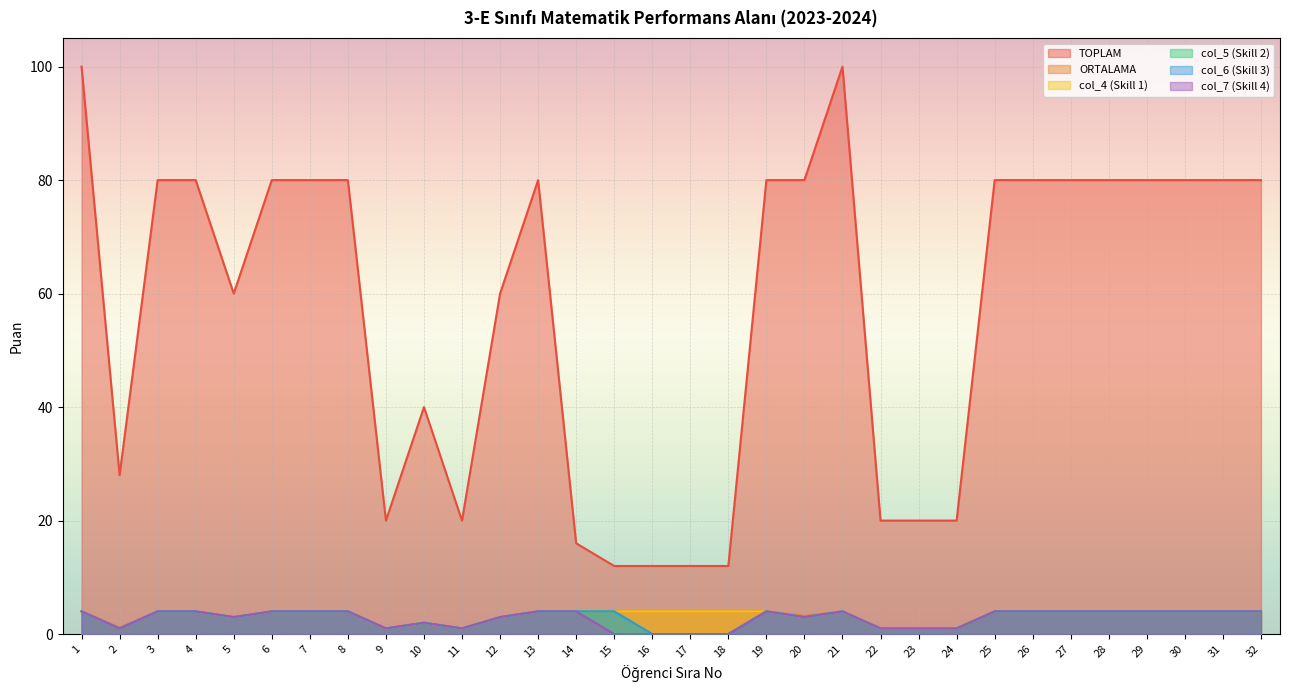

At which category does TOPLAM reach its first local peak?

10